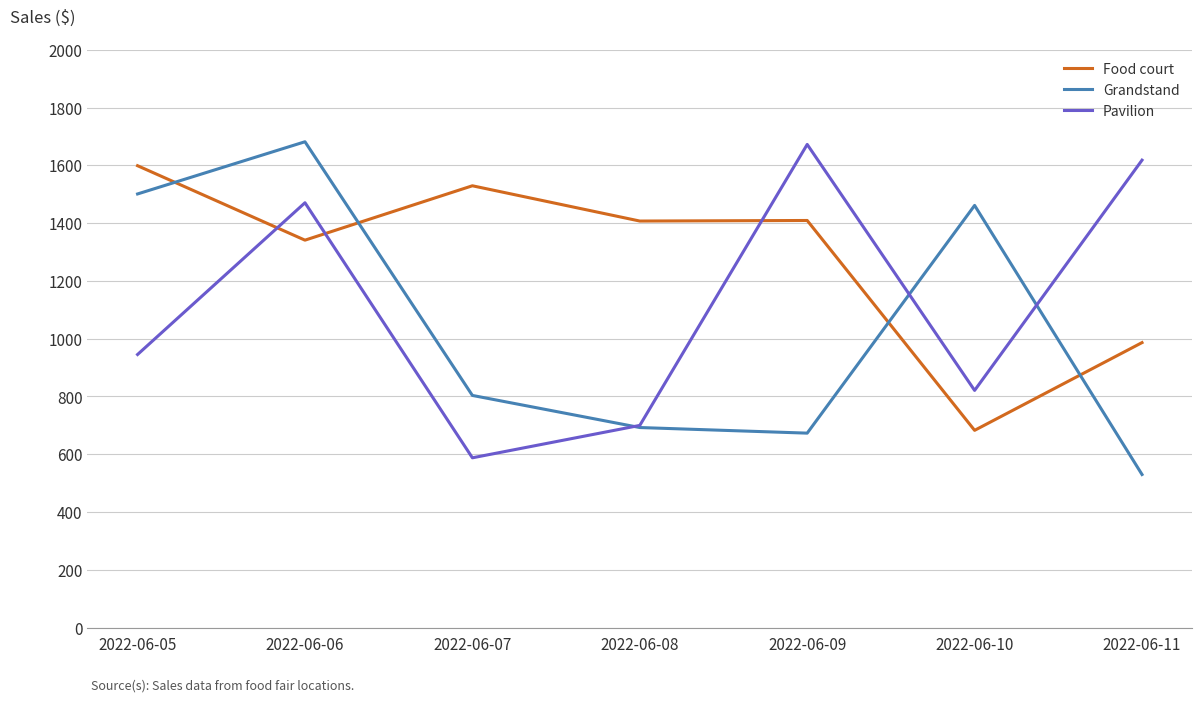

At 2022-06-05, list the series in order from smallest to largest.

Pavilion, Grandstand, Food court